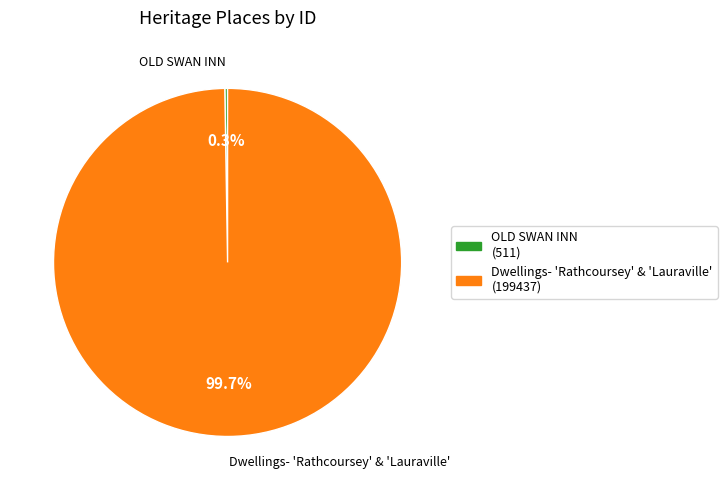

Which category accounts for the majority?

Dwellings- 'Rathcoursey' & 'Lauraville'